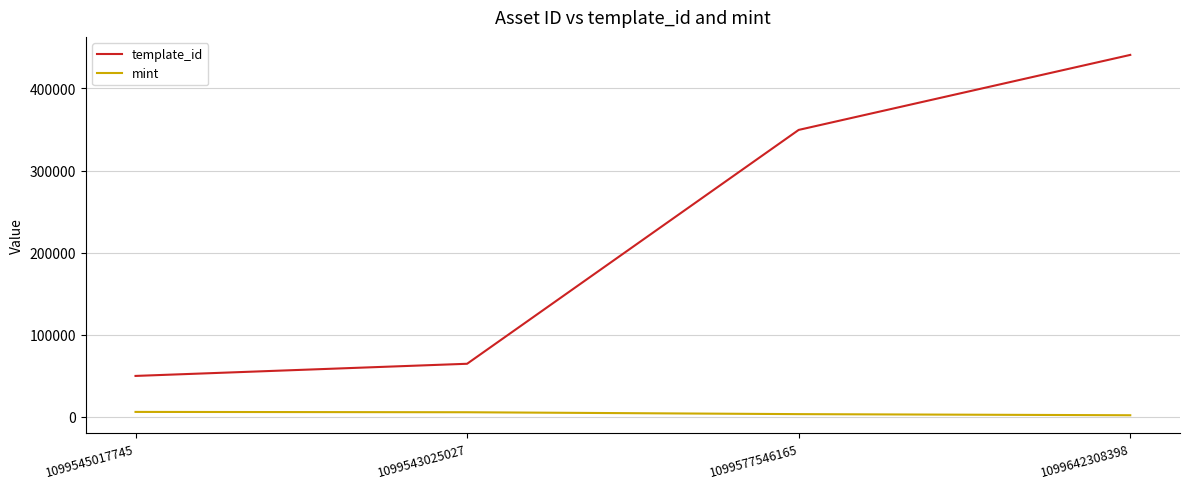

The mint series shows 3309 at 1099577546165. True or false?

True